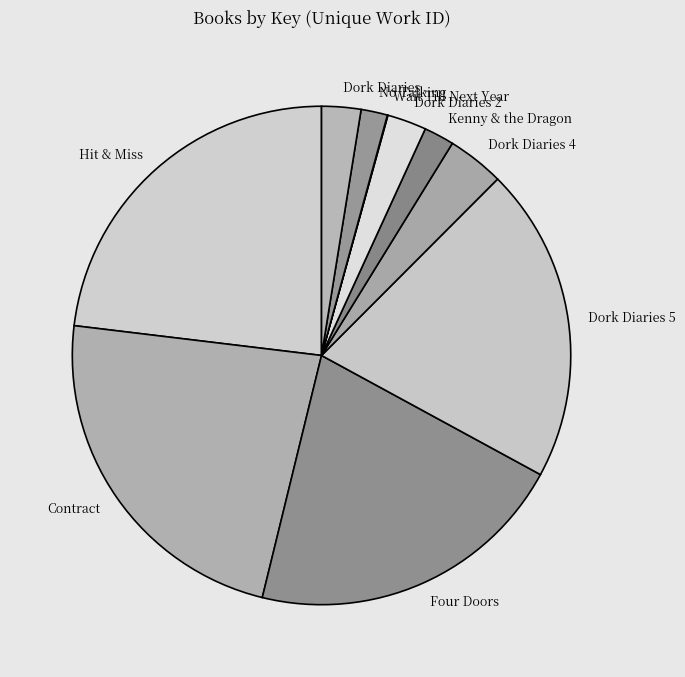

Is it true that Hit & Miss is 31% of the pie?

False